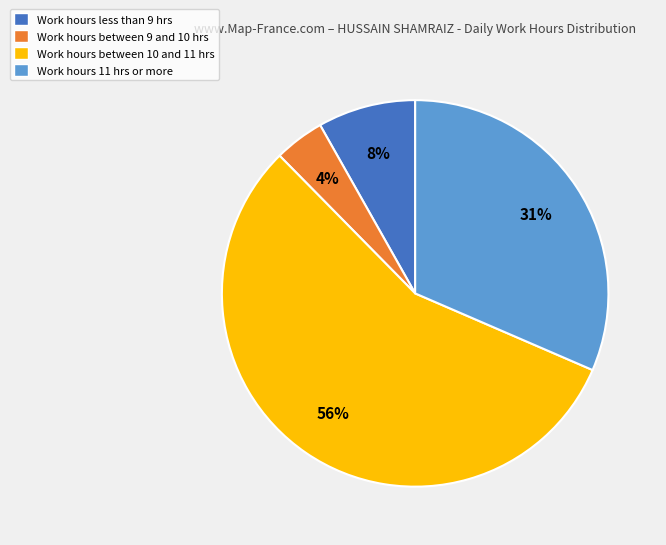

Is there a majority slice in this chart?

Yes